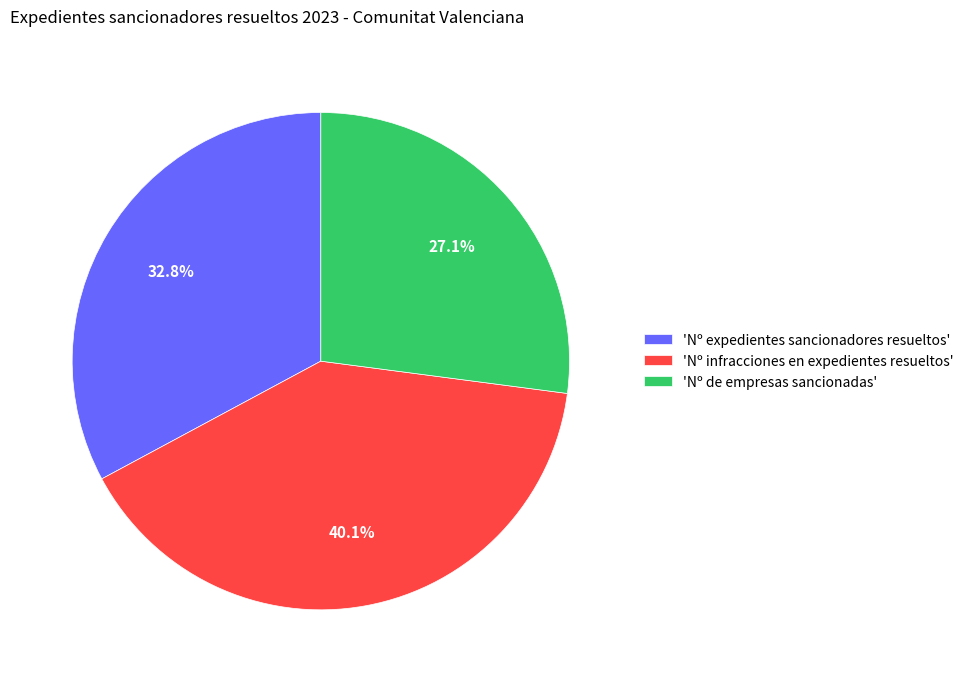

What percentage is NOT represented by 'Nº de empresas sancionadas'?

72.9%